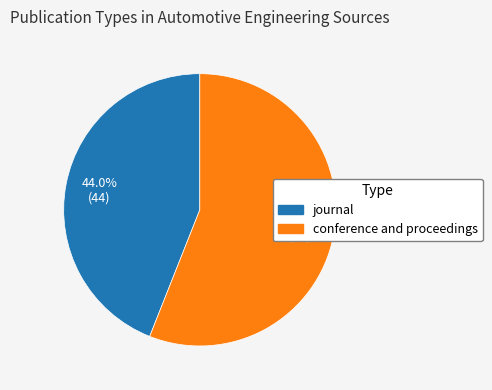

Is the sum of conference and proceedings and journal greater than half?

Yes